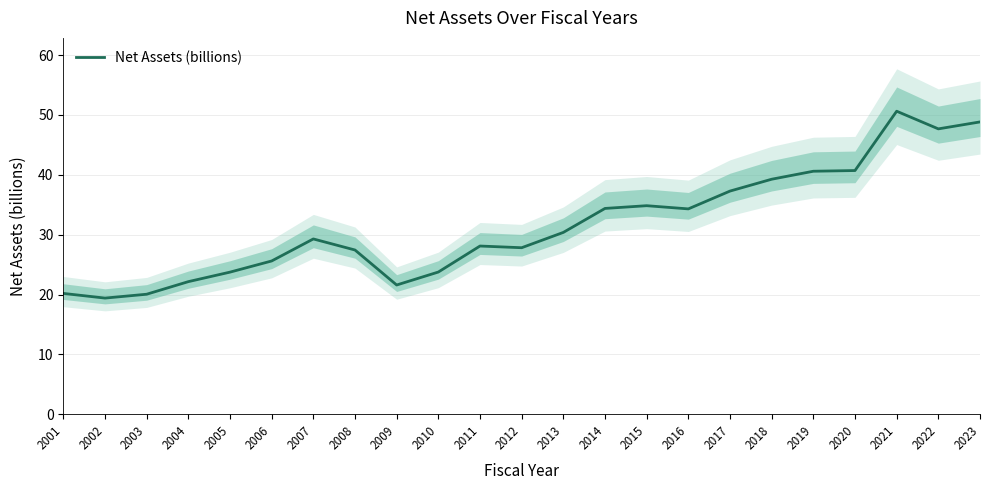

How many interior local valleys (lower than both neighbors) does the data have?

5